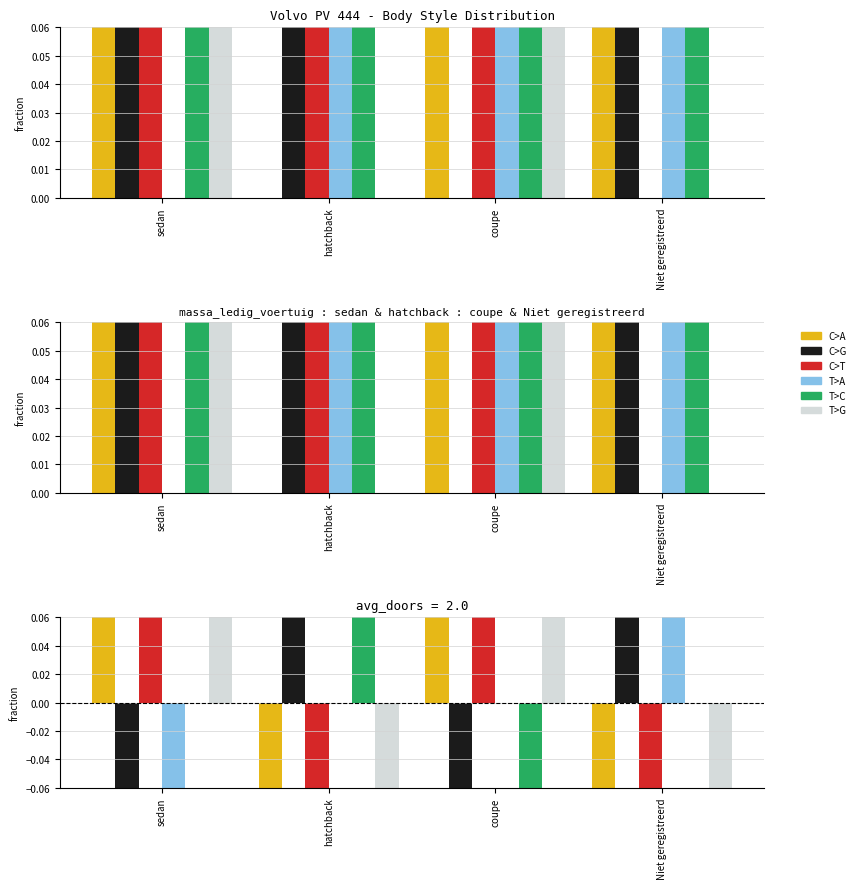

Count the T>G values in the range 0 to 1.

2